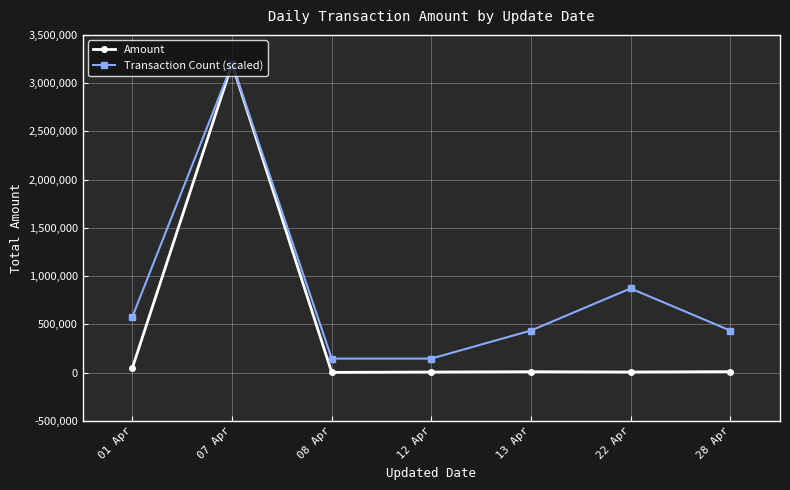

The value of Transaction Count (scaled) at 07 Apr is 1524177.3. True or false?

False